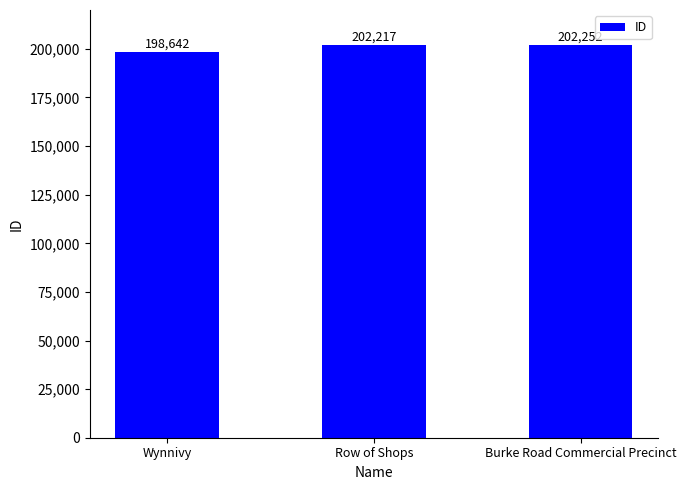

Rank the categories by value from highest to lowest.

Burke Road Commercial Precinct, Row of Shops, Wynnivy